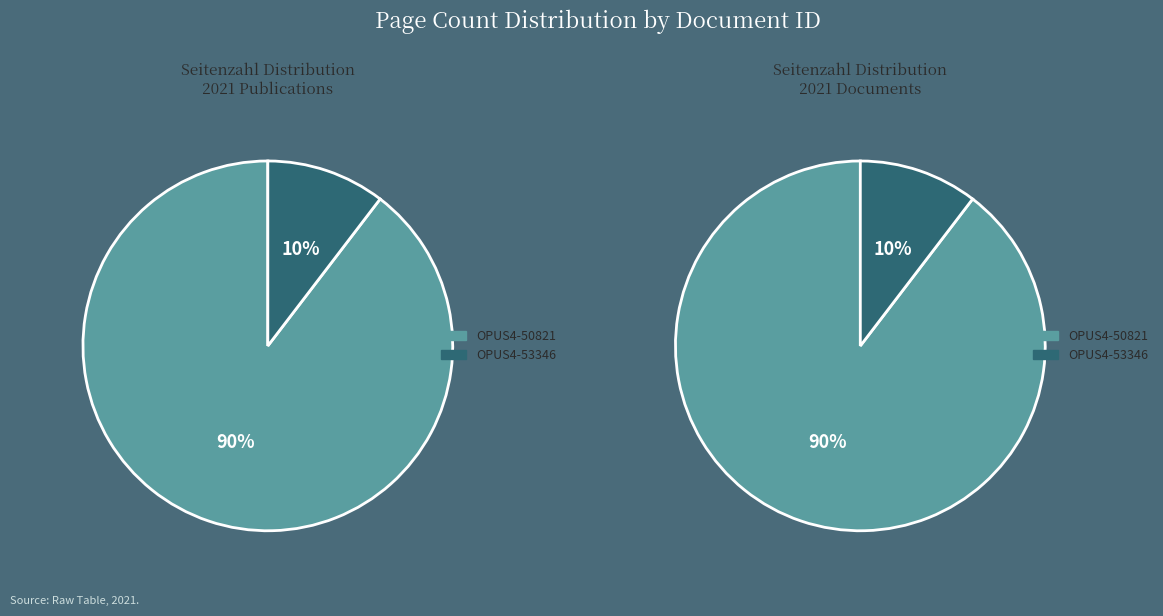

Between OPUS4-50821 and OPUS4-53346, which is larger?

OPUS4-50821